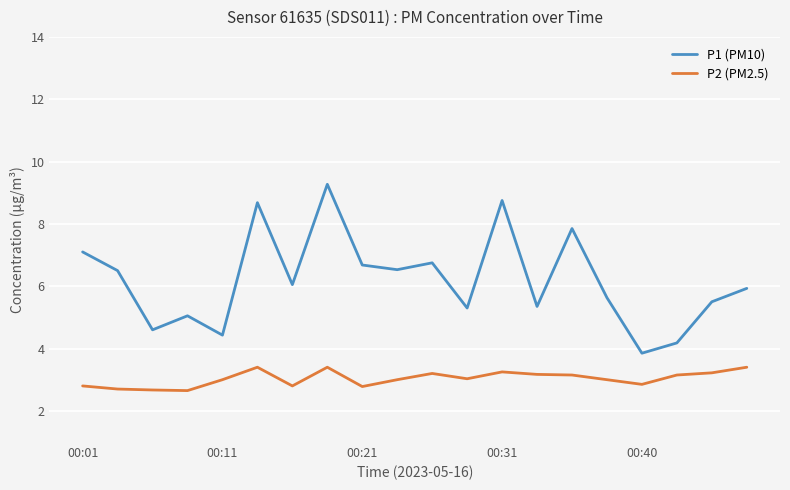

Which series has the widest spread of values?

P1 (PM10)